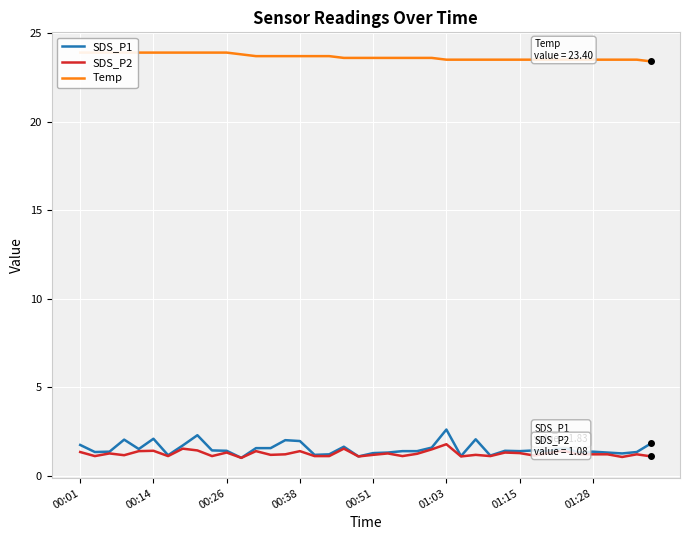

How many lines are shown in the chart?

3